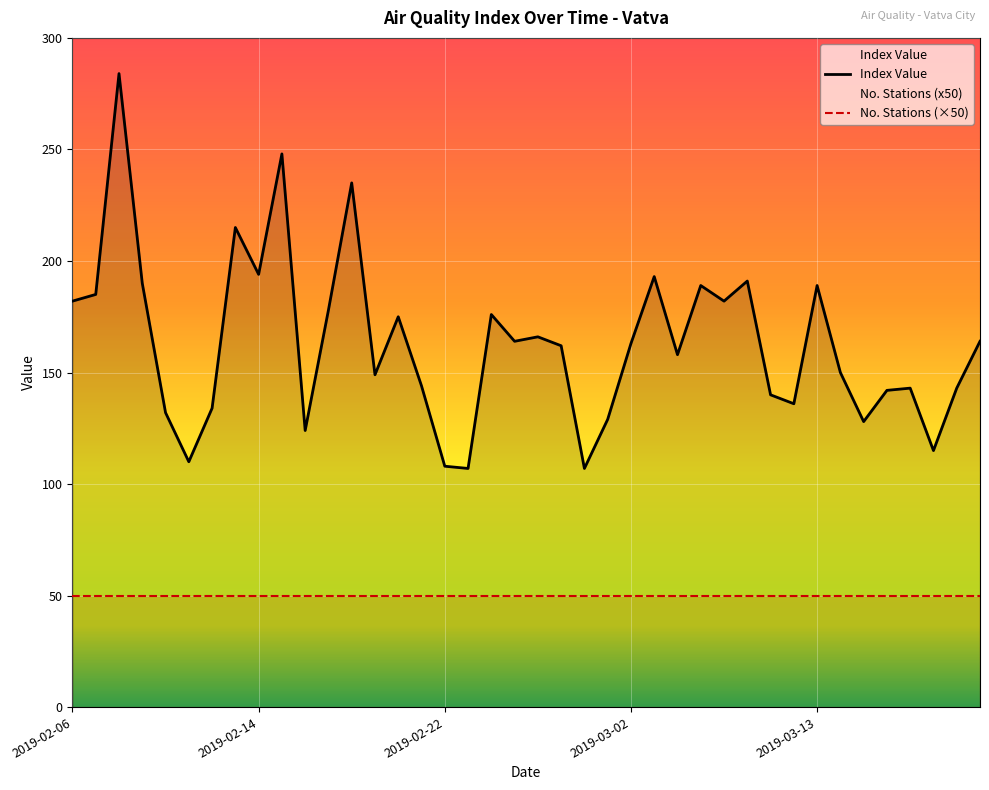

Reading left to right, transcribe all the data shown in this chart.

182	185	284	190	132	110	134	215	194	248	124	178	235	149	175	144	108	107	176	164	166	162	107	129	163	193	158	189	182	191	140	136	189	150	128	142	143	115	143	164